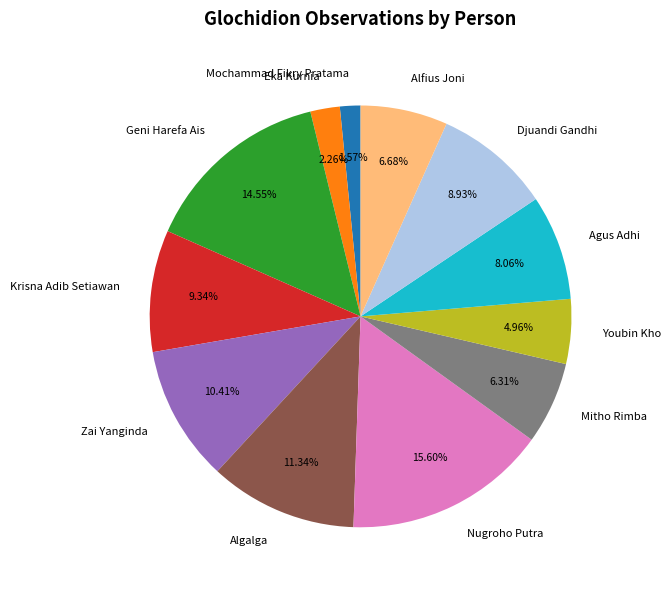

Does any single category account for the majority?

No